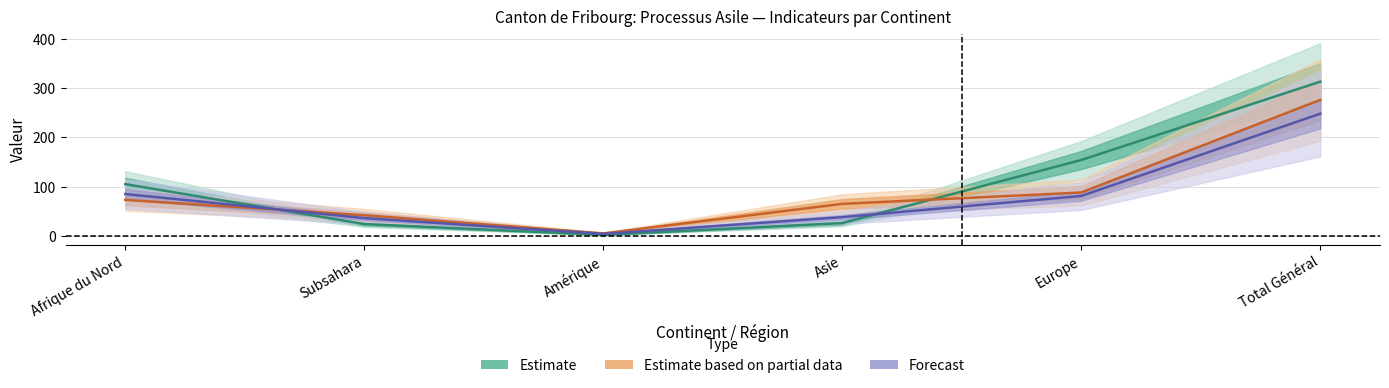

At which label is Estimate (Entrées) closest to 157?

Europe